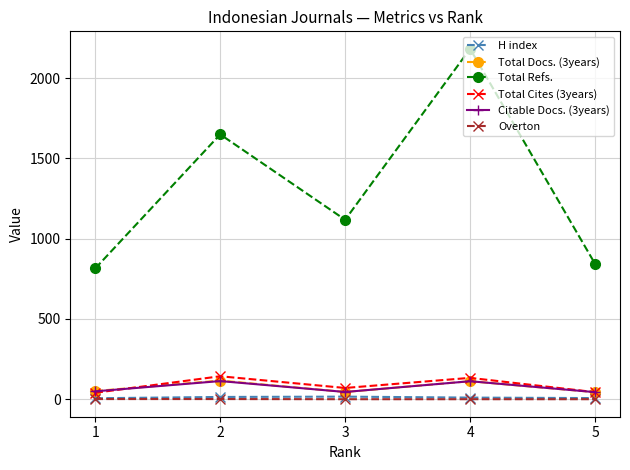

What is the greatest value displayed?

2183